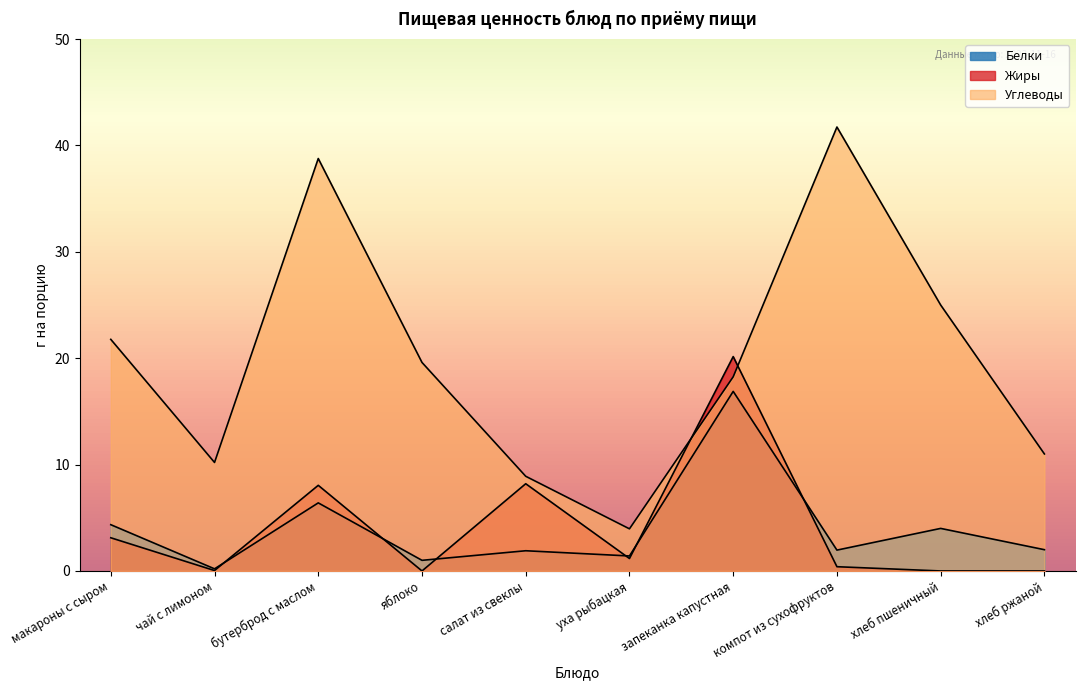

What is the total value across all series at салат из свеклы?

19.0